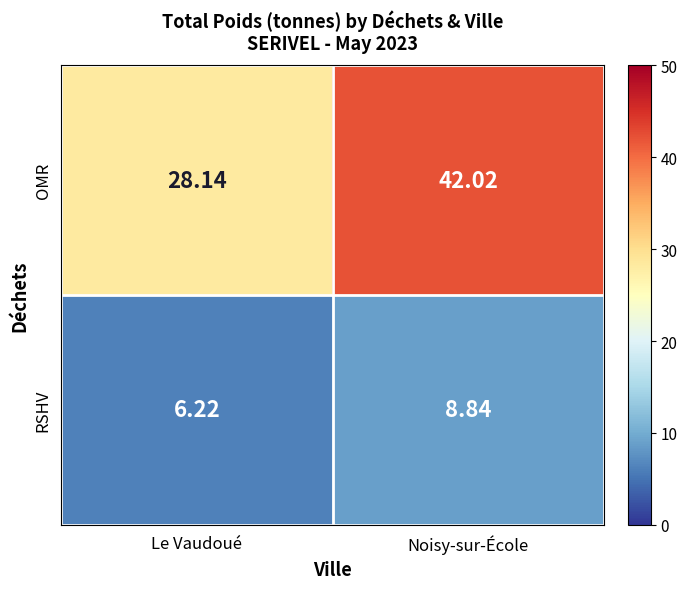

Which series changed the most between Le Vaudoué and Noisy-sur-École?

OMR